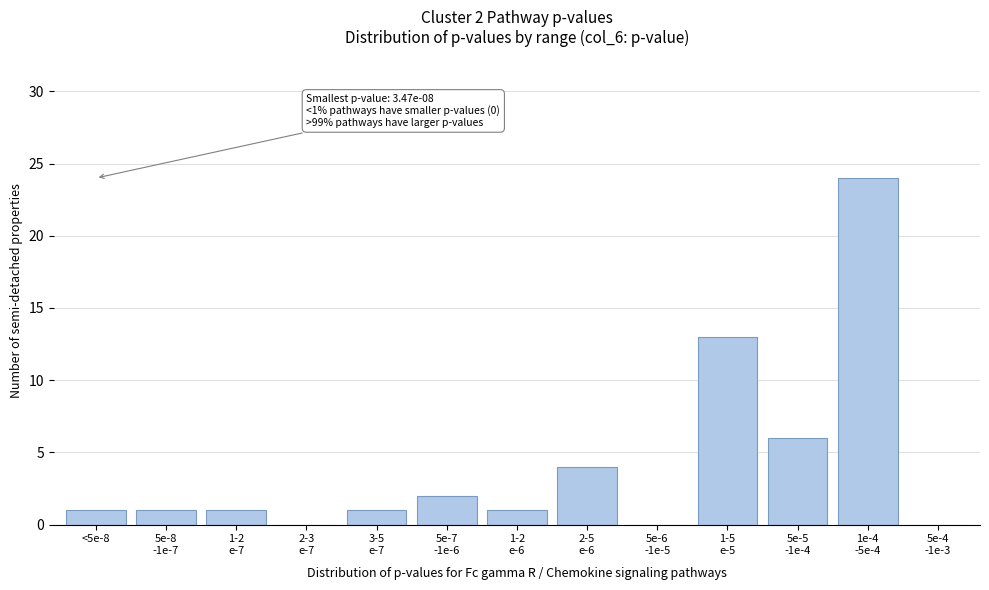

What is the sum of all values?

54